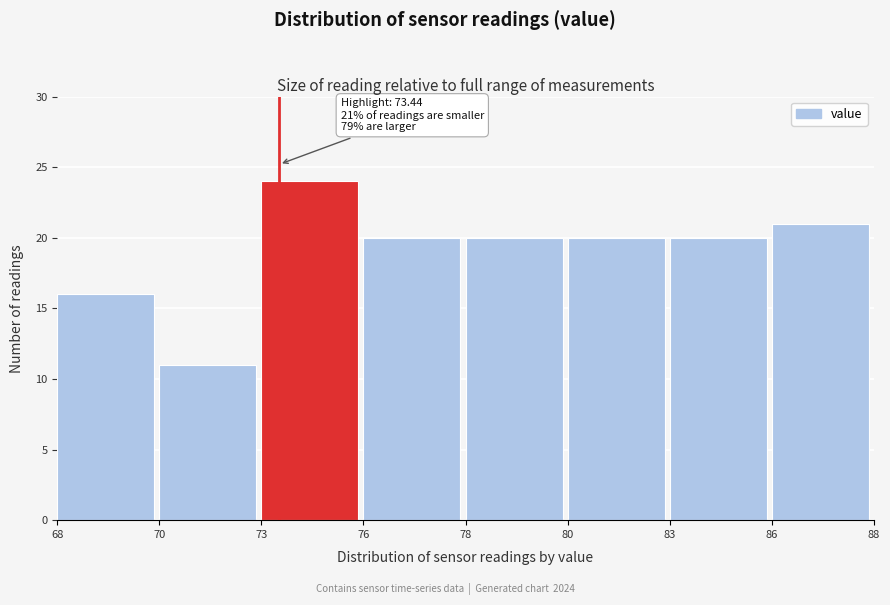

Reading right to left, transcribe all the data shown in this chart.

86=21	83=20	80=20	78=20	76=20	73=24	70=11	68=16